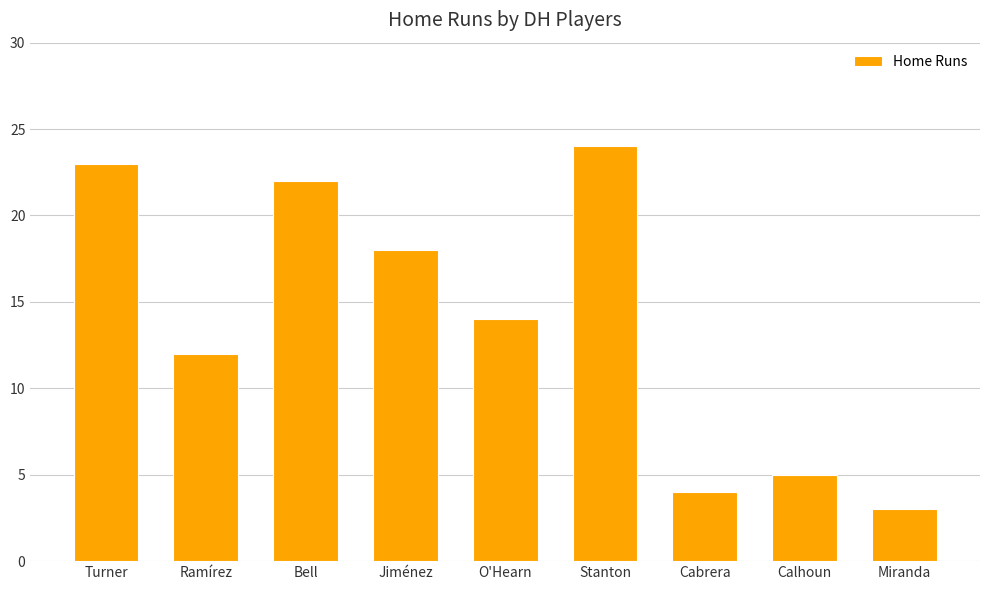

List the labels in order of value, smallest first.

Miranda, Cabrera, Calhoun, Ramírez, O'Hearn, Jiménez, Bell, Turner, Stanton